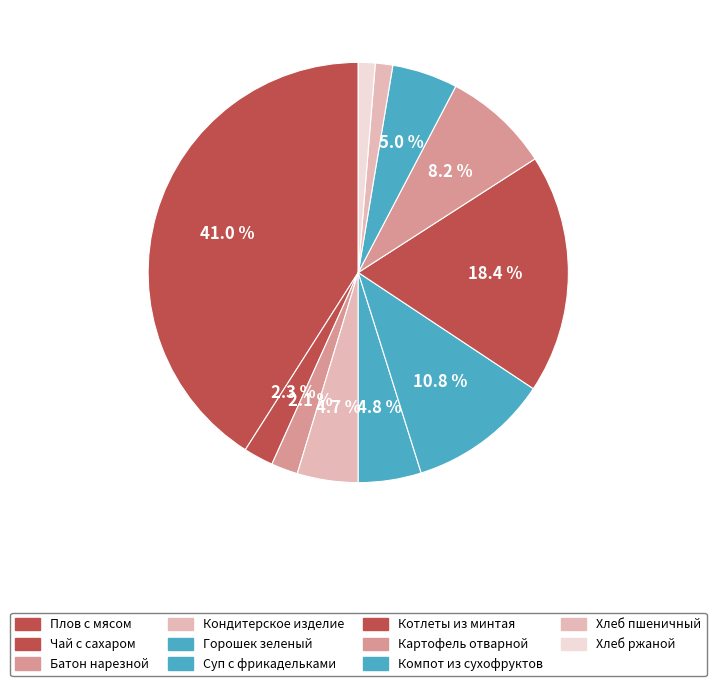

How many segments does this pie chart have?

11